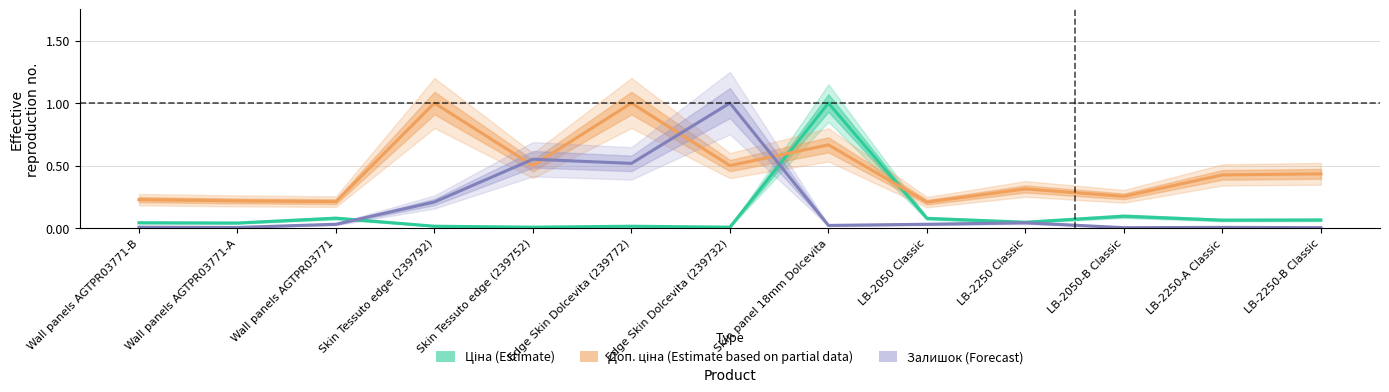

Is it true that Залишок (Forecast) equals 0.0 at Wall panels AGTPR03771-B?

True